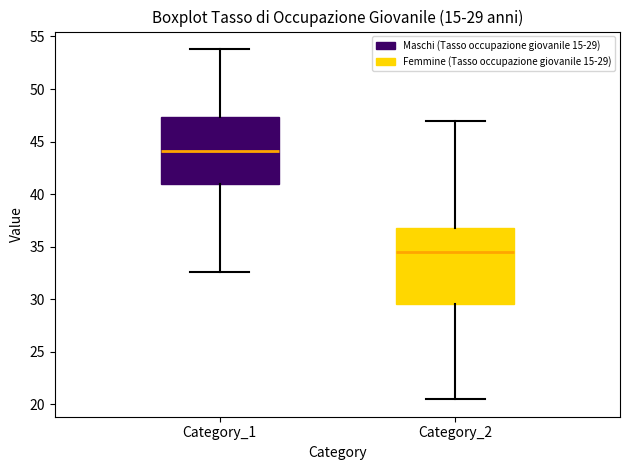

Which box has the lowest median line?

Category_2